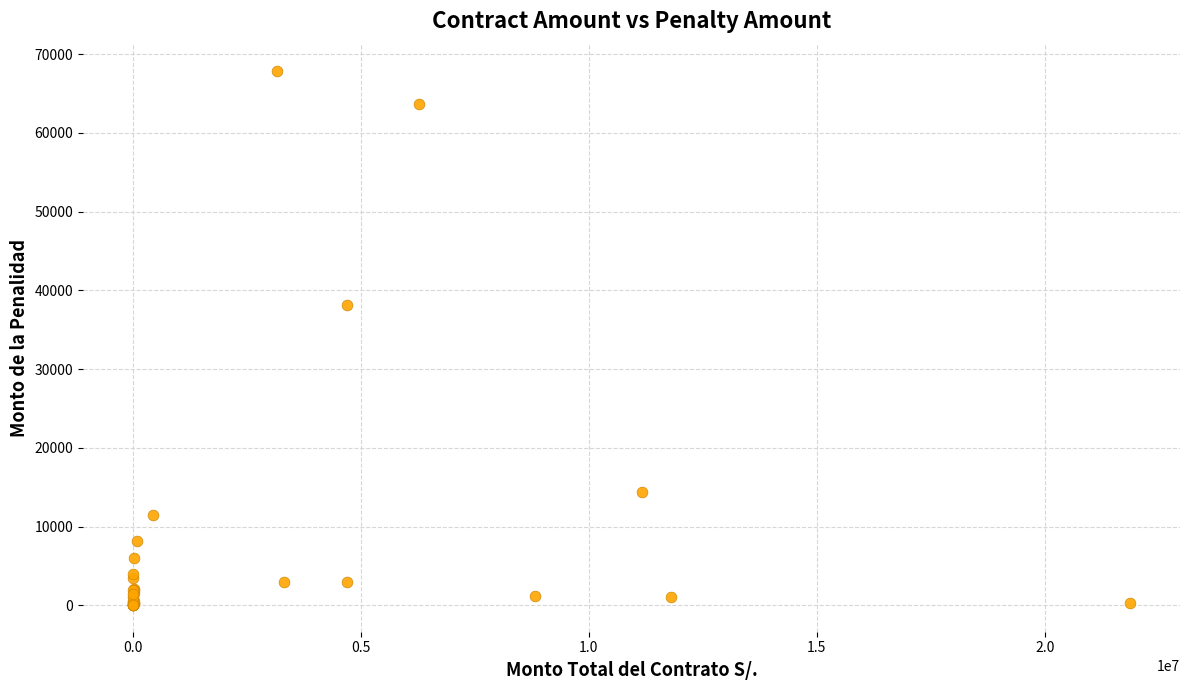

What Y value in the scatter plot is closest to 33914?

38115.0